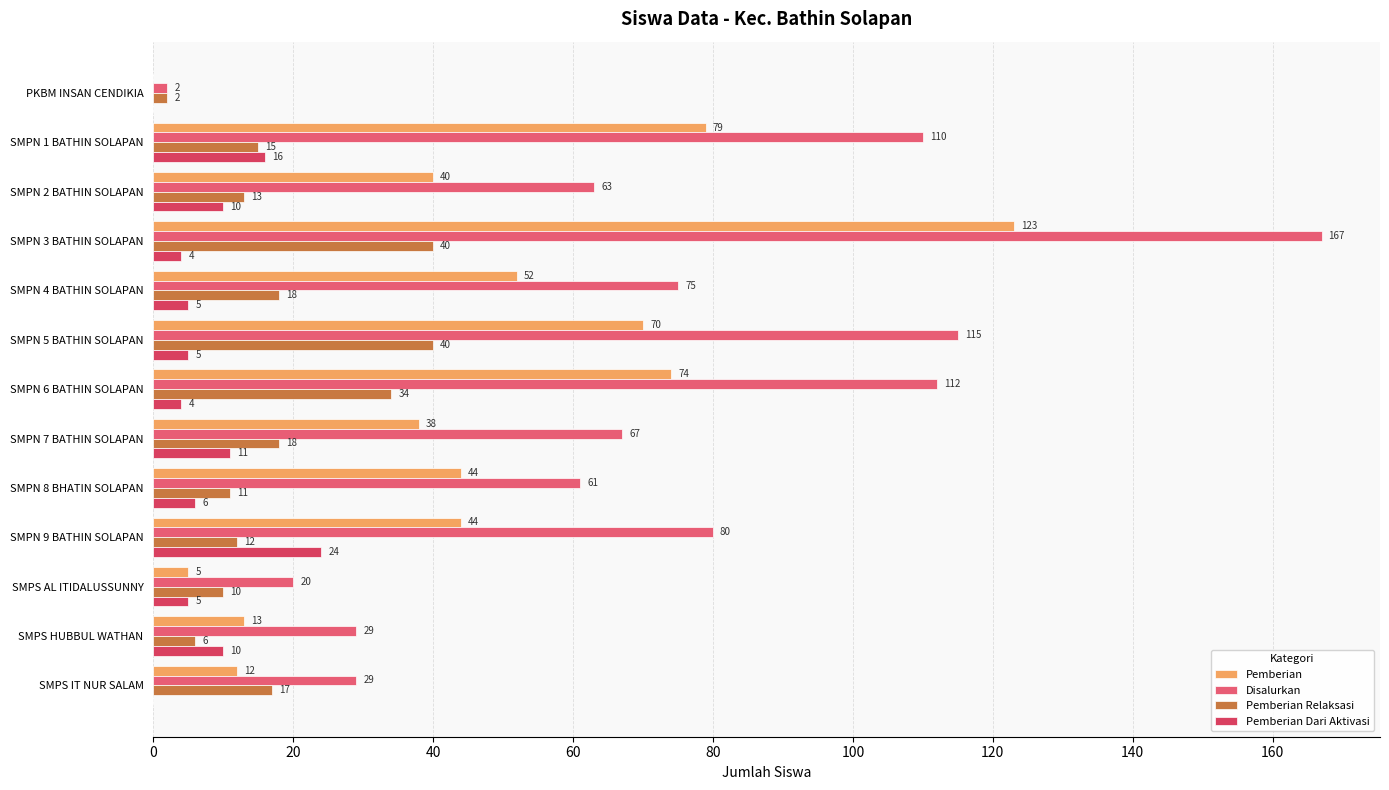

Reading left to right, transcribe all the data shown in this chart.

Pemberian: 0	79	40	123	52	70	74	38	44	44	5	13	12
Disalurkan: 2	110	63	167	75	115	112	67	61	80	20	29	29
Pemberian Relaksasi: 2	15	13	40	18	40	34	18	11	12	10	6	17
Pemberian Dari Aktivasi: 0	16	10	4	5	5	4	11	6	24	5	10	0